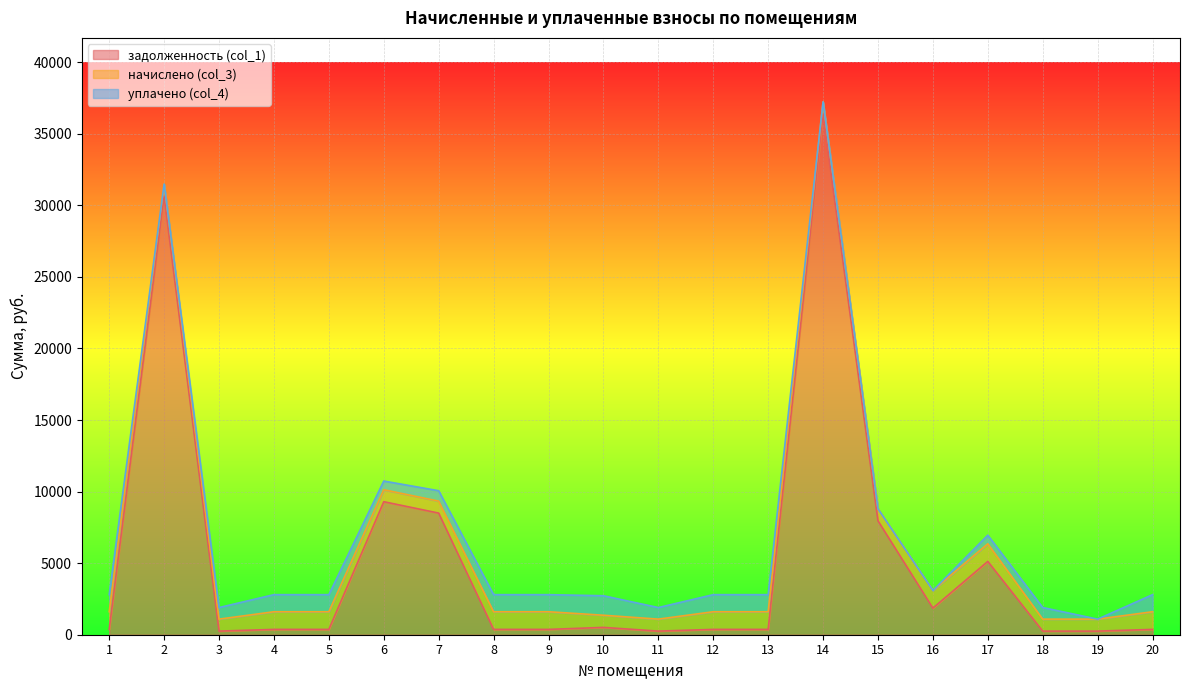

How many data points does each series have?

20